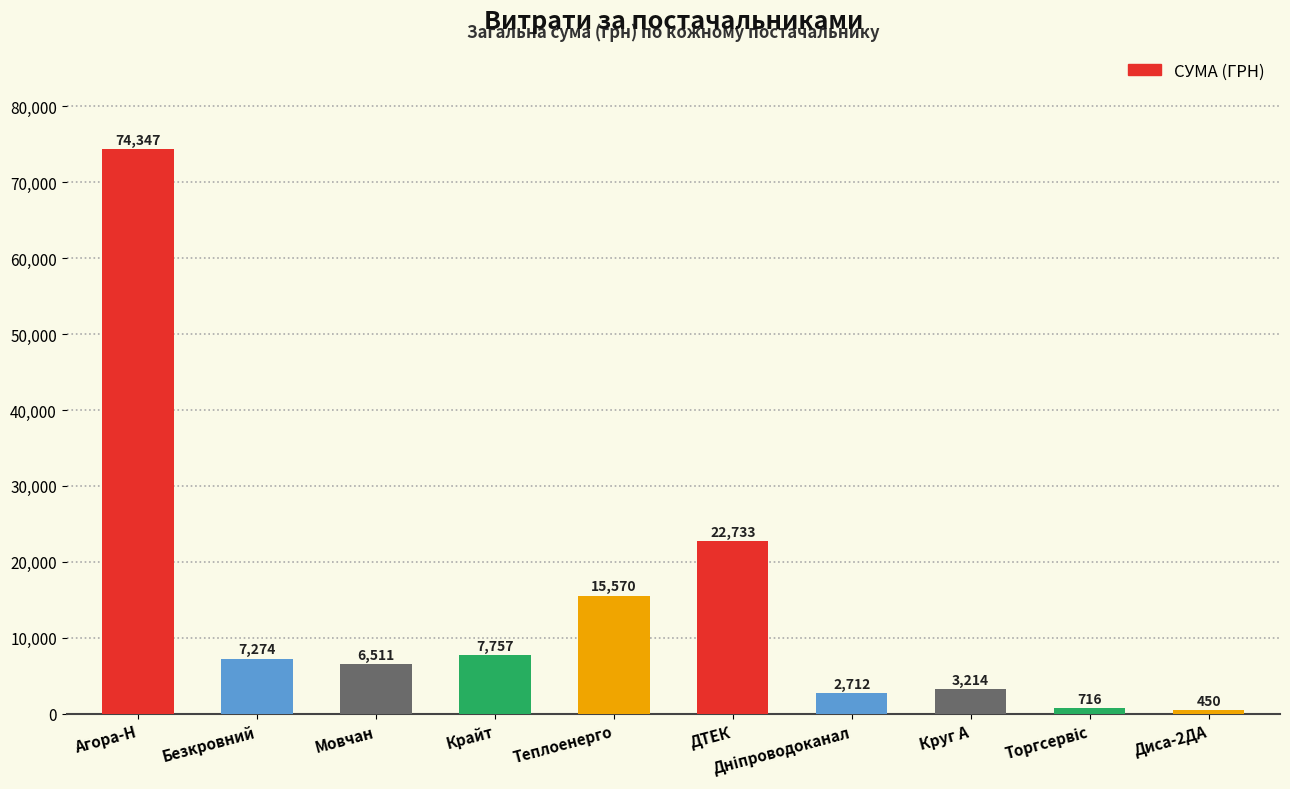

What is the value of the 1st bar from the left?

74346.9